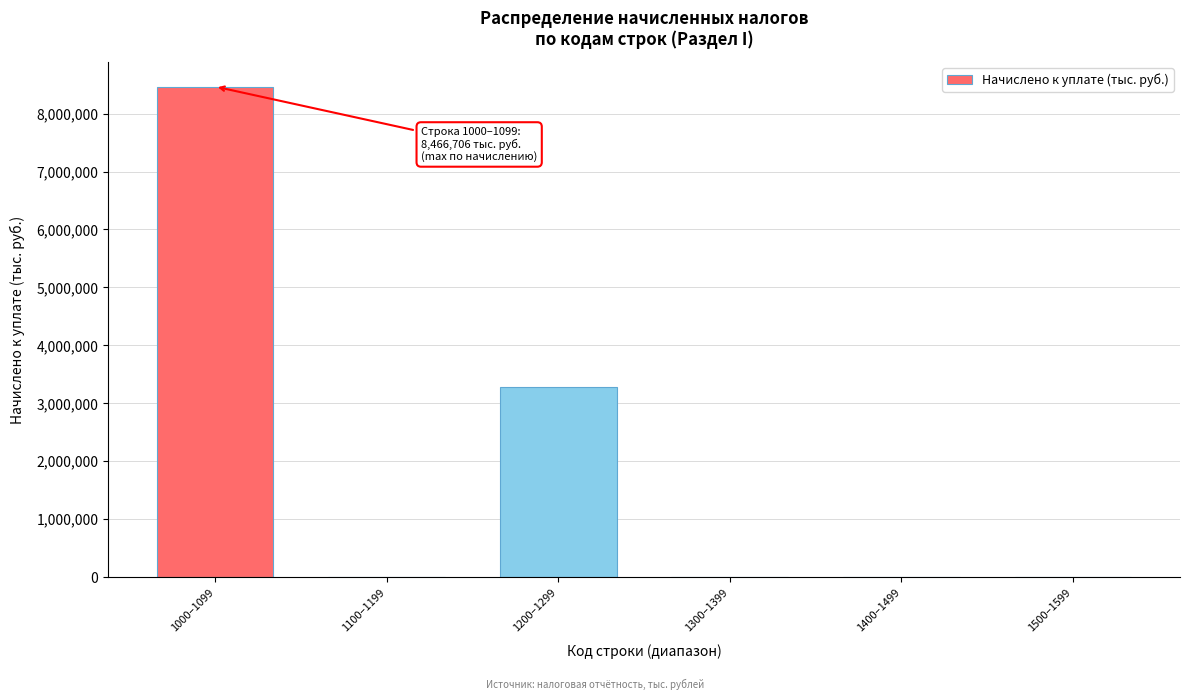

Which label corresponds to the largest value in the chart?

1000–1099